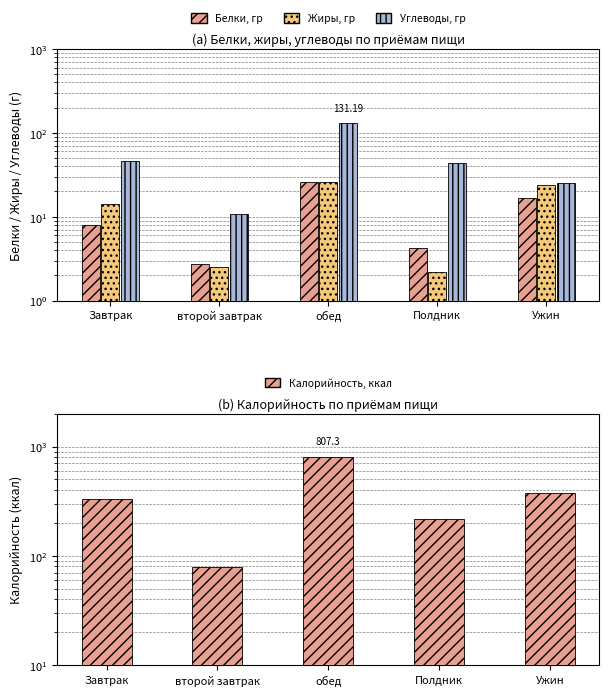

At how many categories does at least one series exceed 267?

3